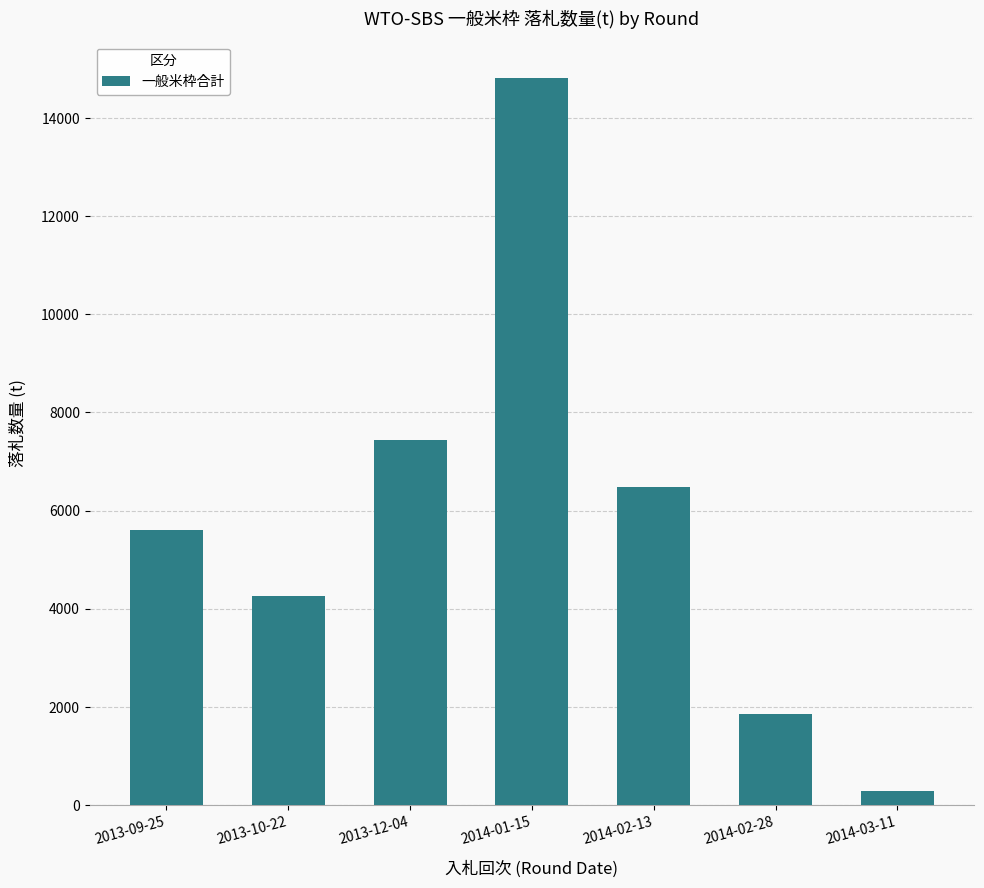

Which label corresponds to the smallest value in the chart?

2014-03-11